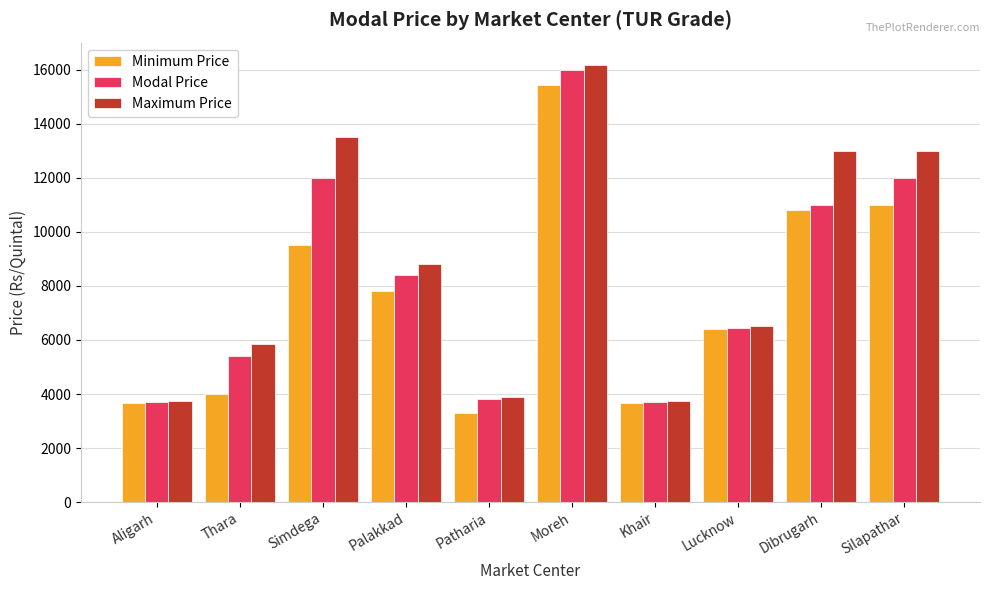

How many distinct data groups are displayed?

3